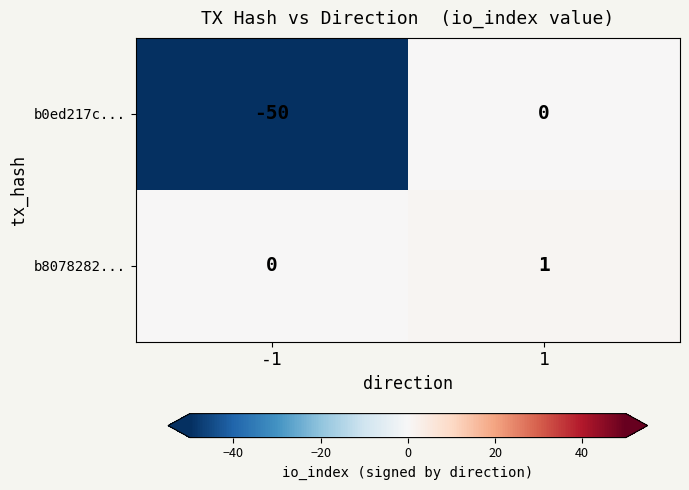

Read the b0ed217c... value at -1.

-50